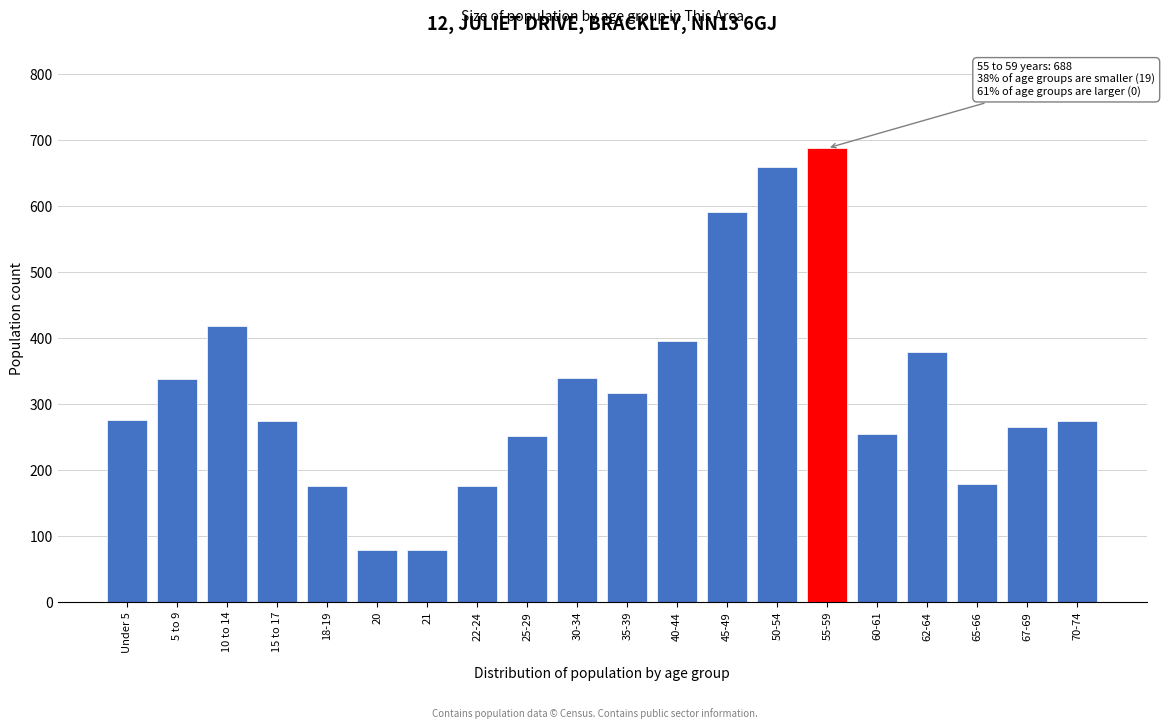

What is the change in value from 22-24 to 35-39?

+140